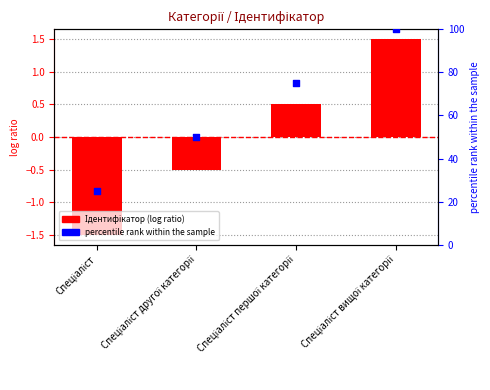

Which series has the largest total across all categories?

percentile rank within the sample